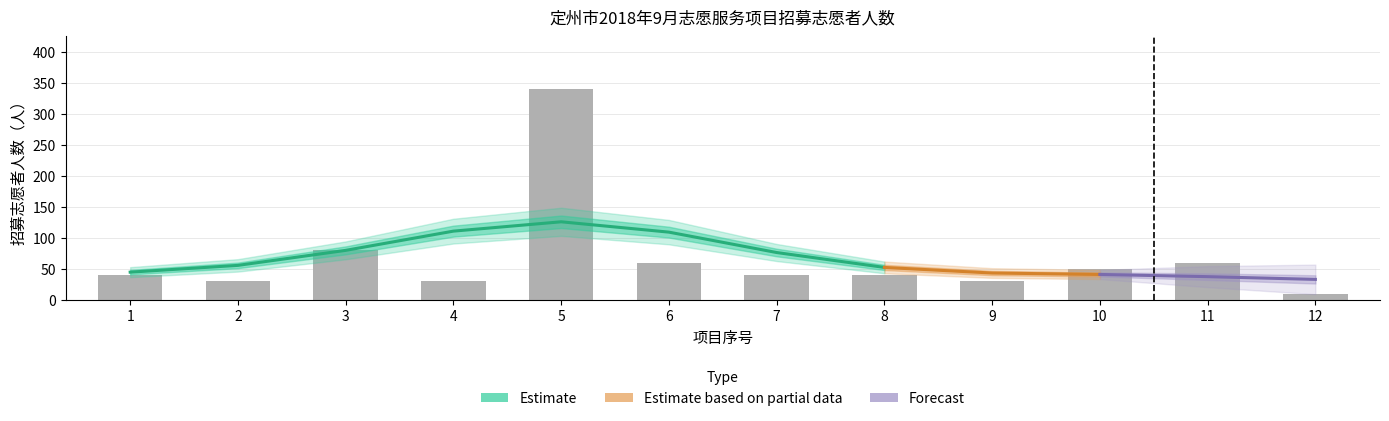

What value does the data have at 5?

340